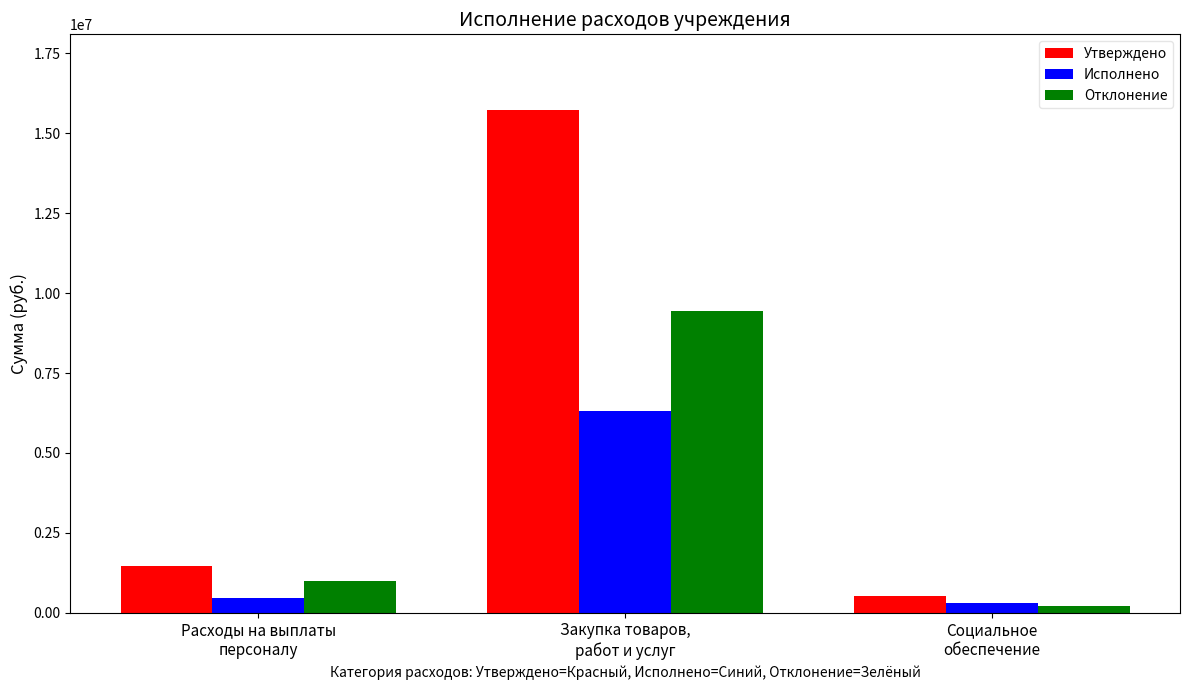

What is the spread (max minus min) of values at Расходы на выплаты
персоналу?

999152.0